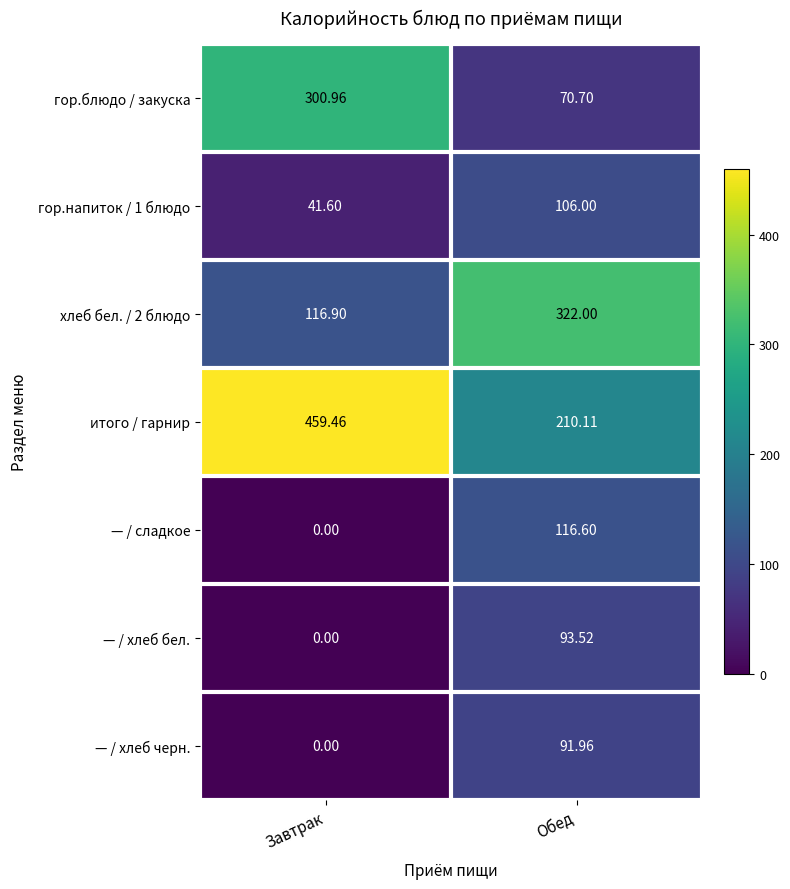

Is the value of — / хлеб бел. at Обед greater than the value of гор.напиток / 1 блюдо at Обед?

No